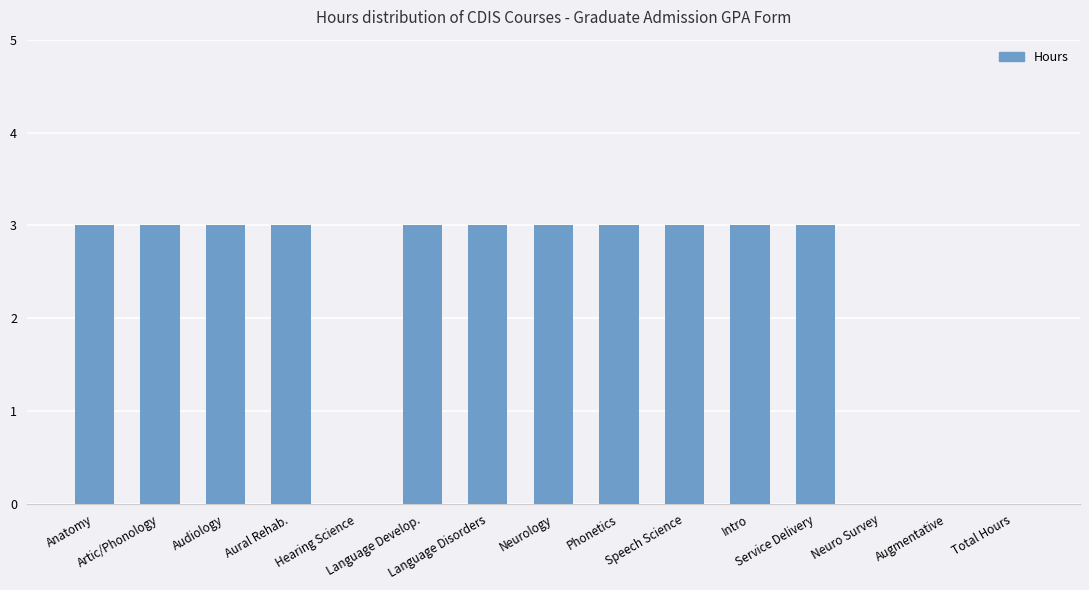

Reading left to right, what are all the values shown in this chart?

3	3	3	3	0	3	3	3	3	3	3	3	0	0	0